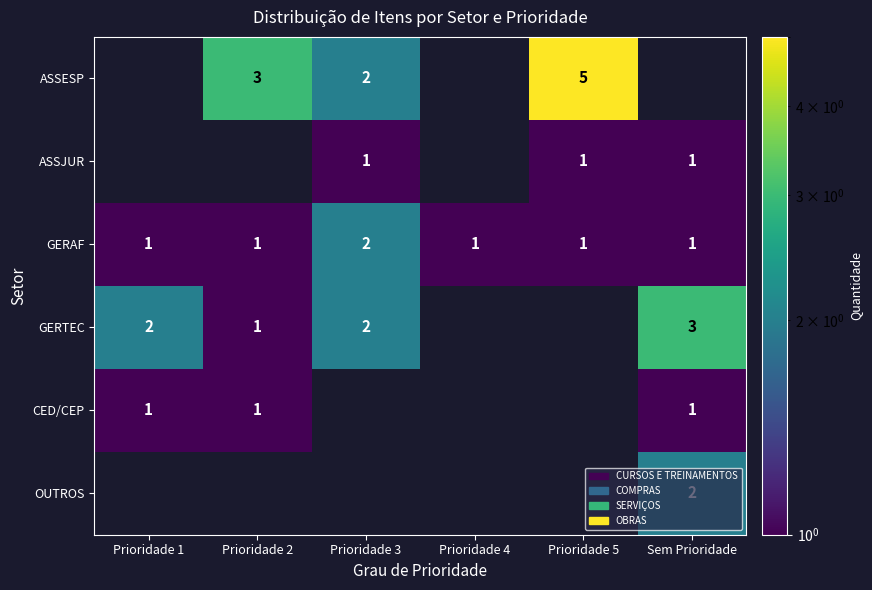

The GERAF series shows 1 at Prioridade 1. True or false?

True